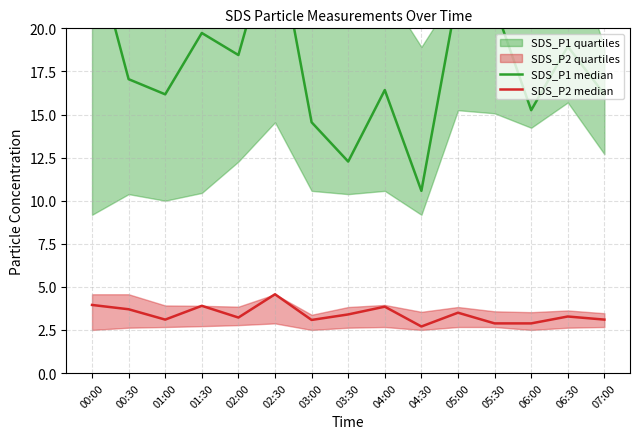

Where is the first local maximum for SDS_P2 median?

01:30